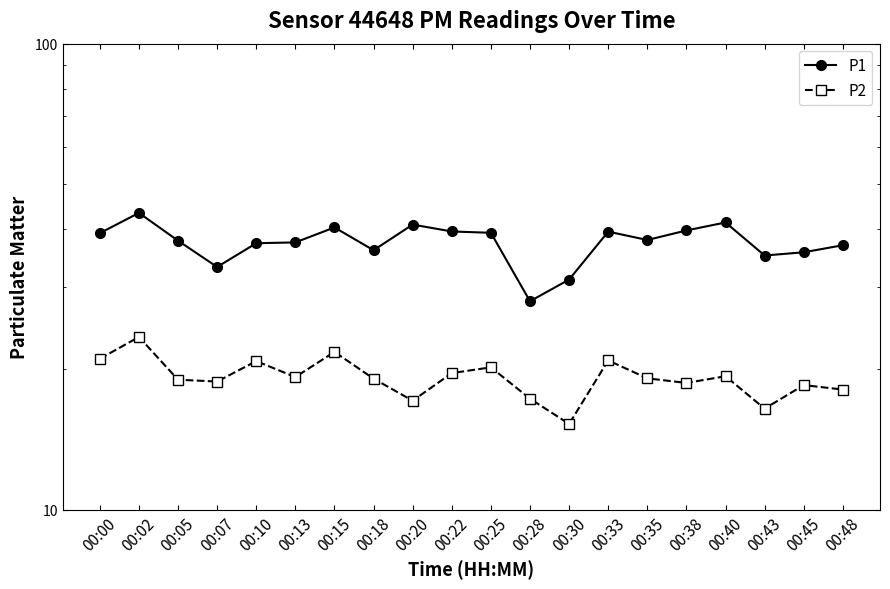

At which category is the sum across all series the highest?

00:02